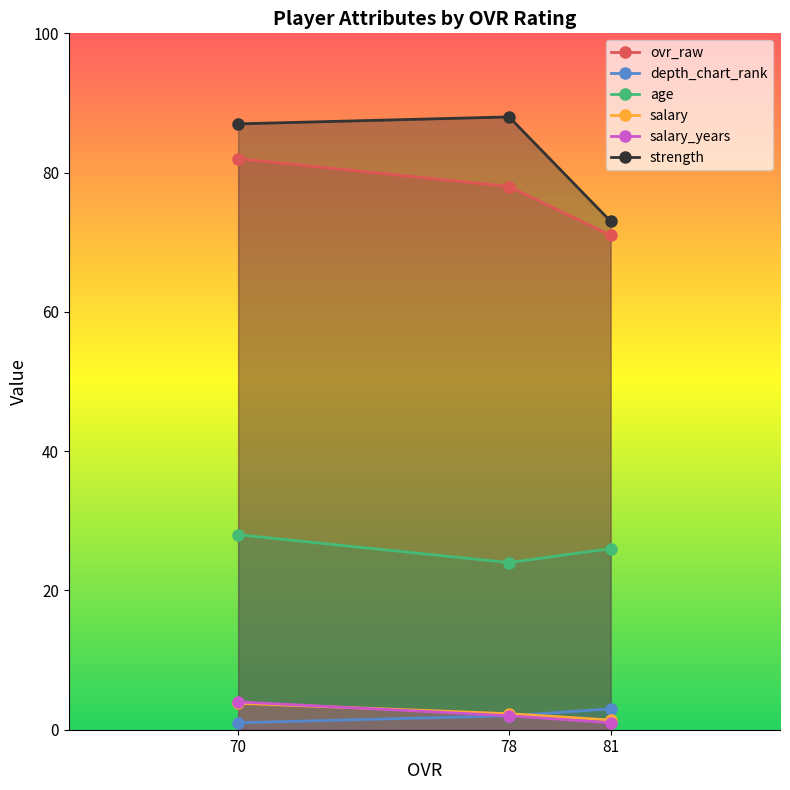

At which label is ovr_raw closest to 76?

78